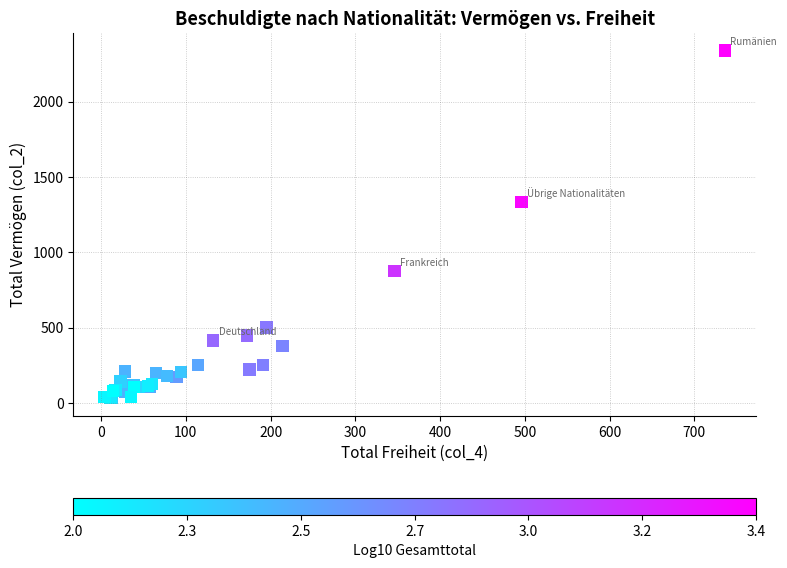

What Y value in the scatter plot is closest to 1185?

1332